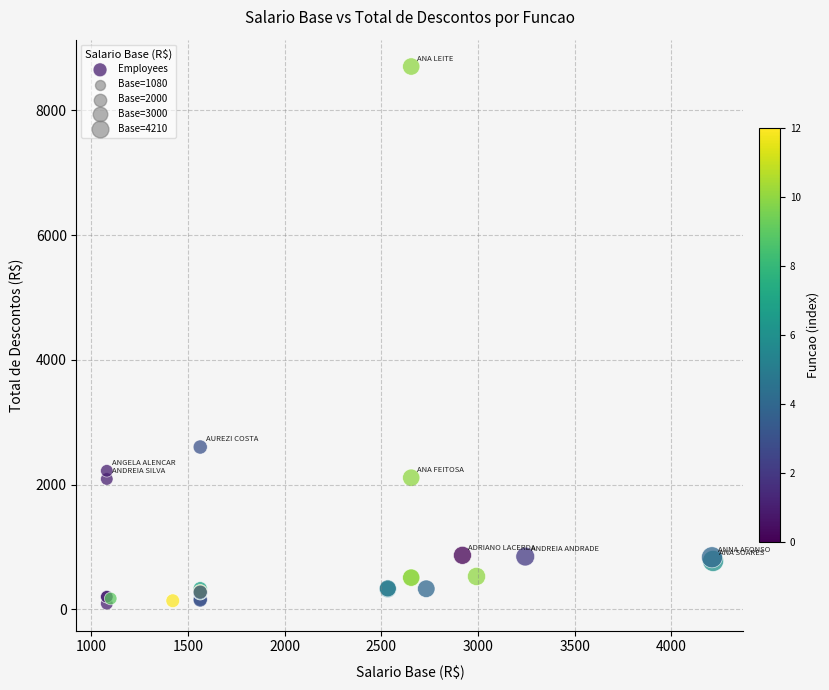

What Y value in the scatter plot is closest to 4398?

2604.1